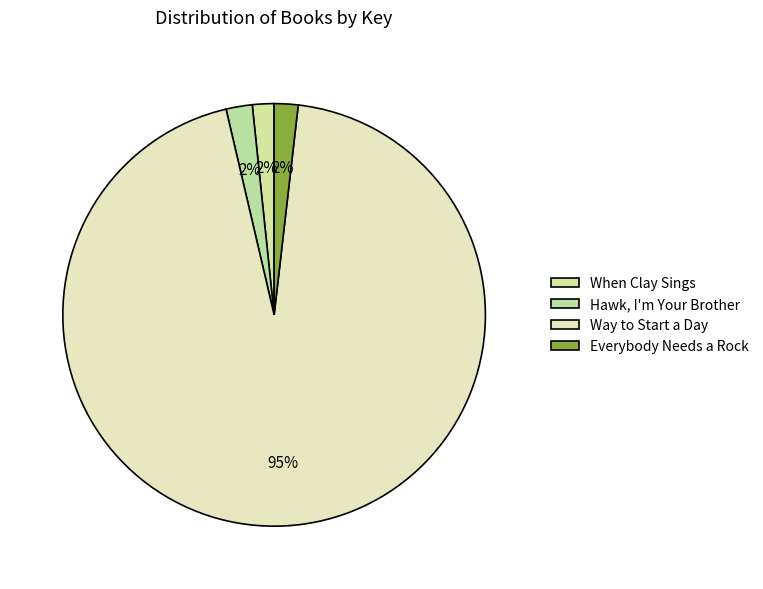

What is the change in value from Hawk, I'm Your Brother to Way to Start a Day?

+321759